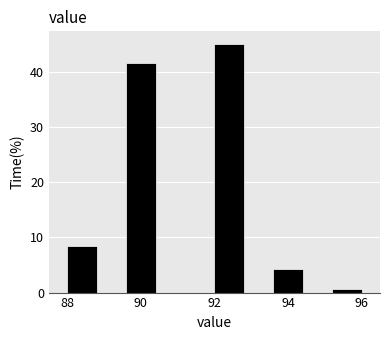

Reading left to right, transcribe this chart: for each bar, give the range it covers on the x-axis and its height. The values are not printed on the chart, so give them approximately, as read against the axis.

88.0 to 88.8: 8
88.8 to 89.6: 0
89.6 to 90.4: 42
90.4 to 91.2: 0
91.2 to 92.0: 0
92.0 to 92.8: 45
92.8 to 93.6: 0
93.6 to 94.4: 4
94.4 to 95.2: 0
95.2 to 96.0: under 1